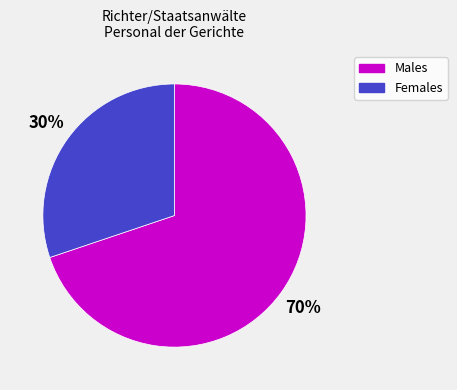

How many segments does this pie chart have?

2